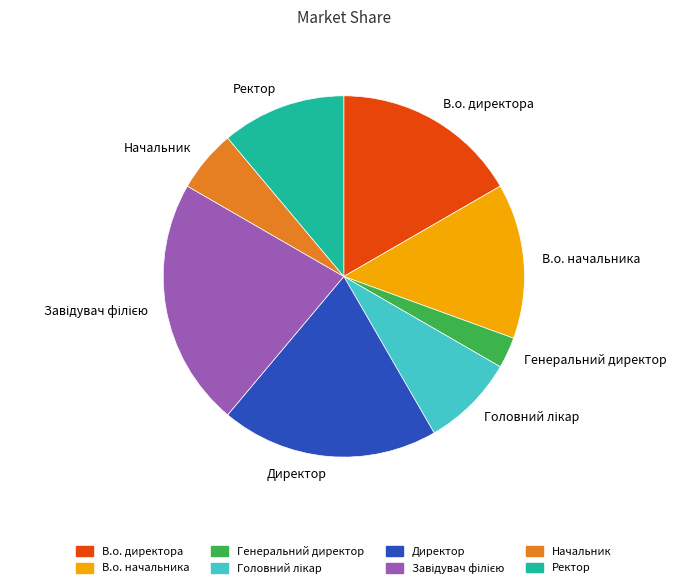

Is there any slice that represents more than half of the pie?

No